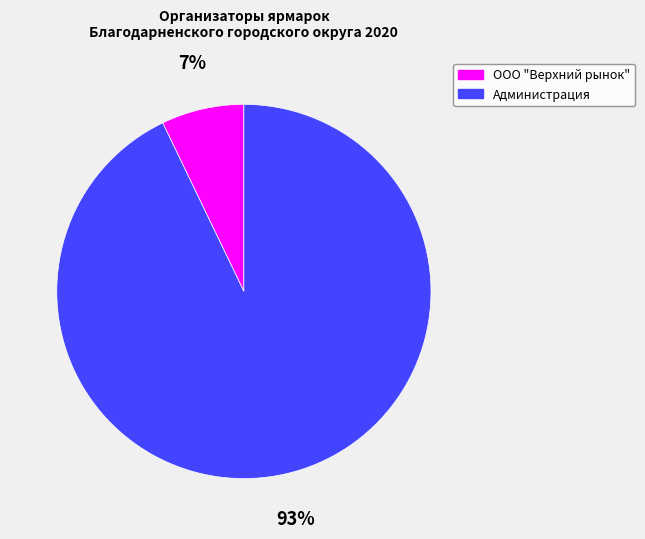

To the nearest percent, what is the average slice percentage?

50%